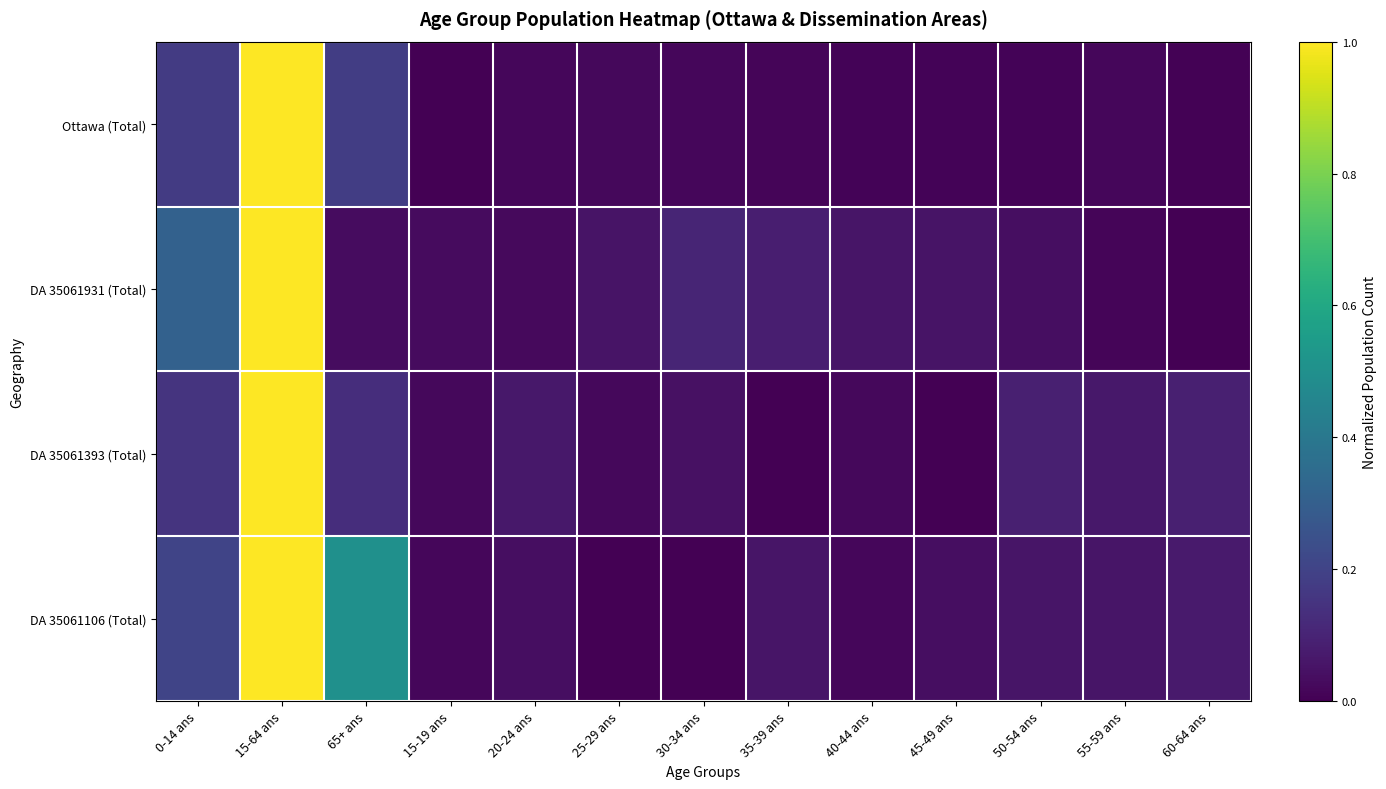

At 20-24 ans, list the series in order from largest to smallest.

DA 35061393 (Total), DA 35061106 (Total), DA 35061931 (Total), Ottawa (Total)